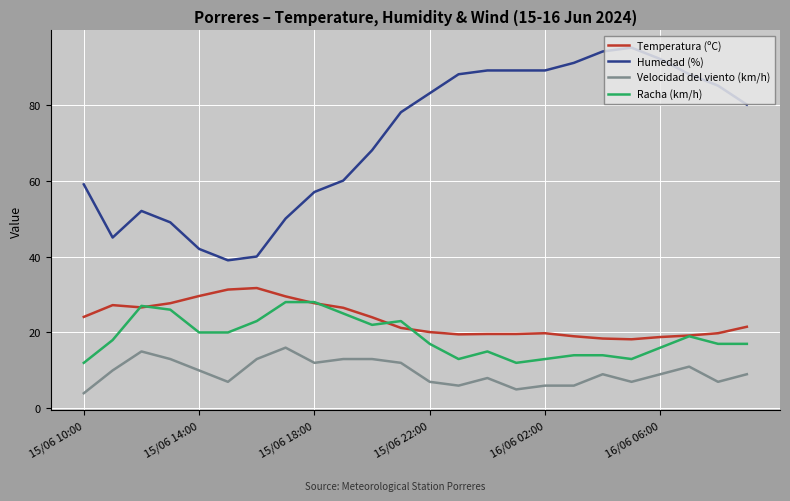

Which series has the widest spread of values?

Humedad (%)